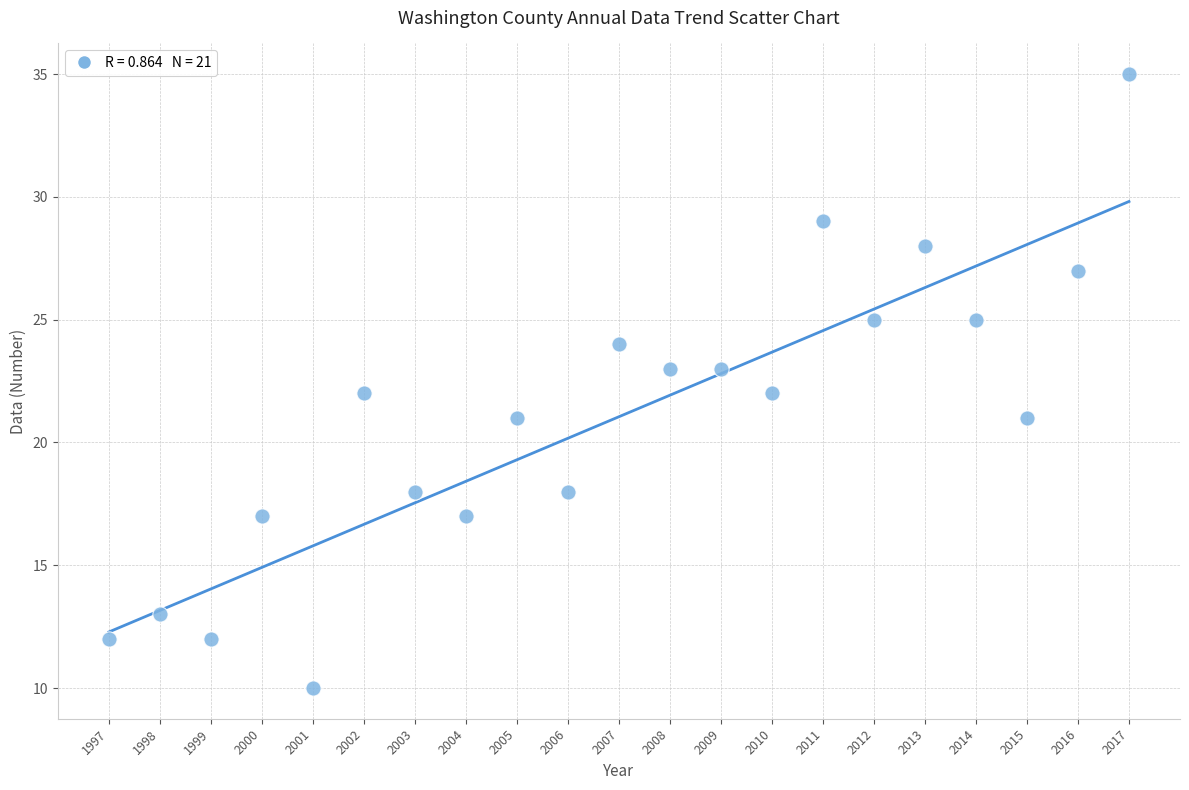

What is the range of Y values (max minus min)?

25